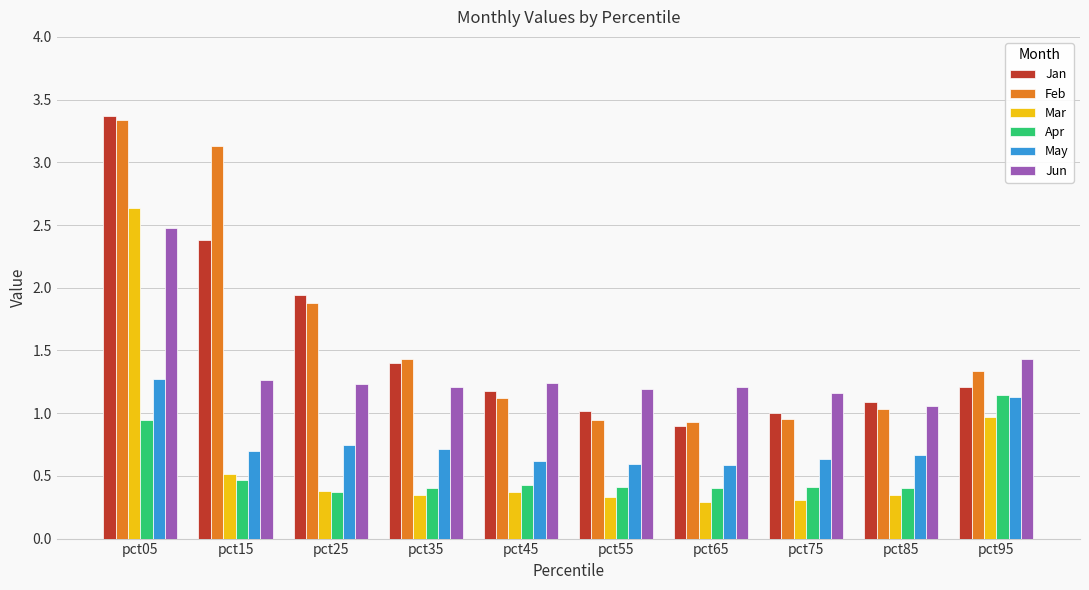

What is the spread (max minus min) of values at pct05?

2.4